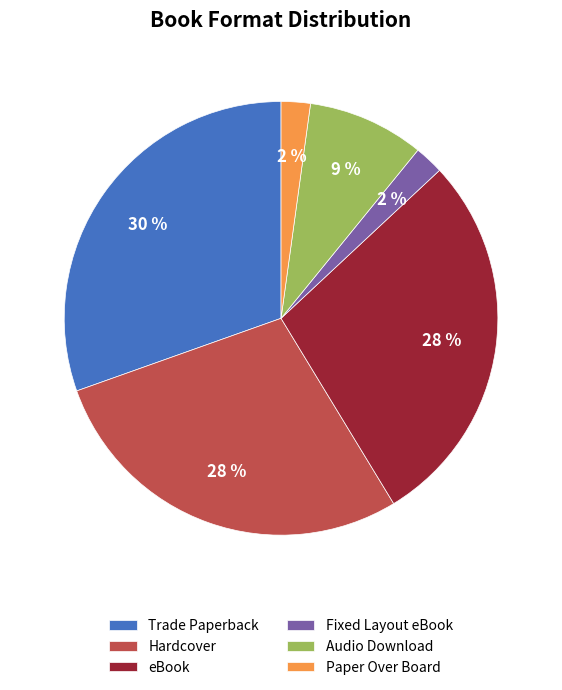

Does any single category account for the majority?

No